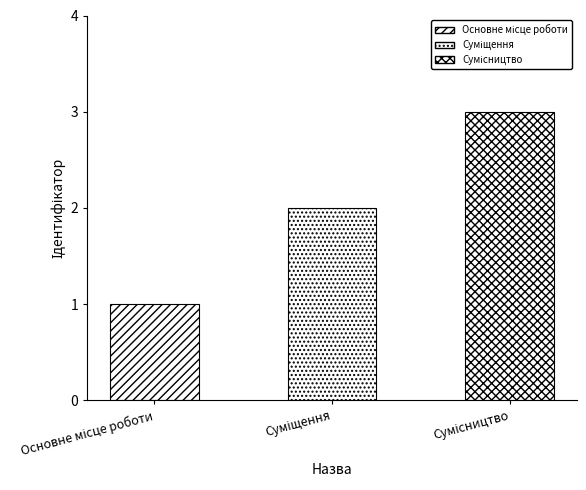

Count the number of categories in the chart.

3